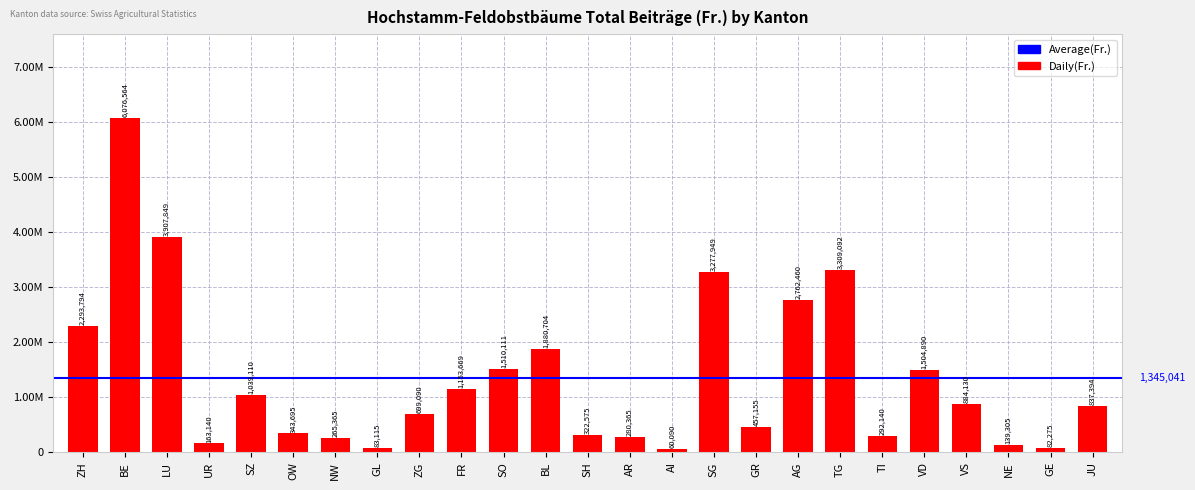

Which label corresponds to the smallest value in the chart?

AI